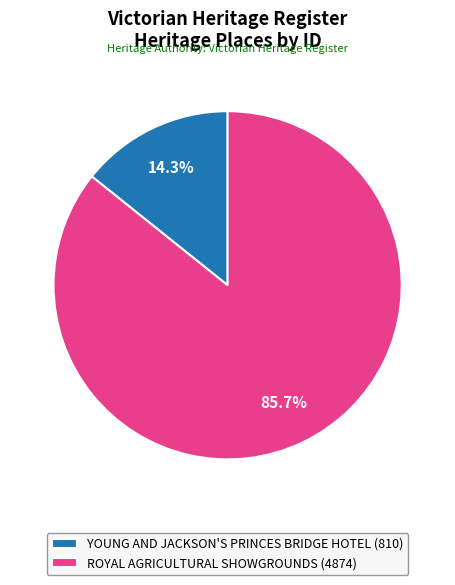

What is the ratio of the value at YOUNG AND JACKSON'S PRINCES BRIDGE HOTEL to the value at ROYAL AGRICULTURAL SHOWGROUNDS?

0.2